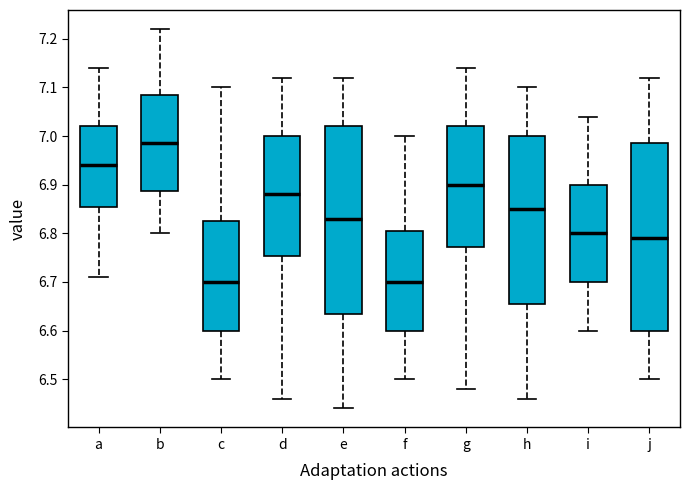

Reading left to right, read every box against the y-axis: the position of its median line, the range the box covers, and the ends of its whiskers. The values are not printed on the chart, so give them approximately, as read against the axis.

a: median 6.94, box 6.86 to 7.02, whiskers 6.71 to 7.14
b: median 6.99, box 6.89 to 7.09, whiskers 6.80 to 7.22
c: median 6.70, box 6.60 to 6.83, whiskers 6.50 to 7.10
d: median 6.88, box 6.75 to 7.00, whiskers 6.46 to 7.12
e: median 6.83, box 6.64 to 7.02, whiskers 6.44 to 7.12
f: median 6.70, box 6.60 to 6.81, whiskers 6.50 to 7.00
g: median 6.90, box 6.77 to 7.02, whiskers 6.48 to 7.14
h: median 6.85, box 6.66 to 7.00, whiskers 6.46 to 7.10
i: median 6.80, box 6.70 to 6.90, whiskers 6.60 to 7.04
j: median 6.79, box 6.60 to 6.99, whiskers 6.50 to 7.12